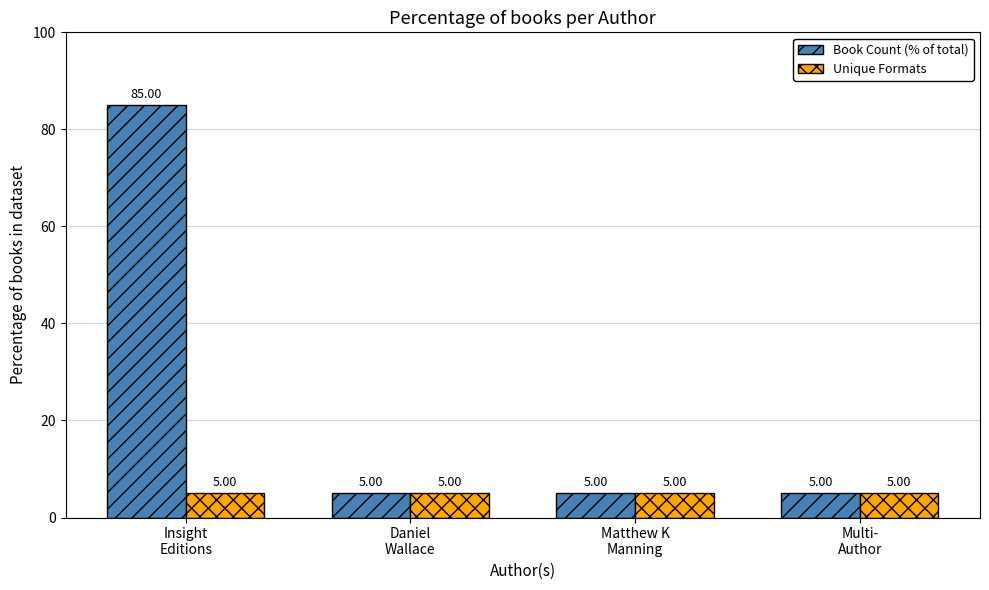

The value of Book Count (% of total) at Matthew K
Manning is 5. True or false?

True